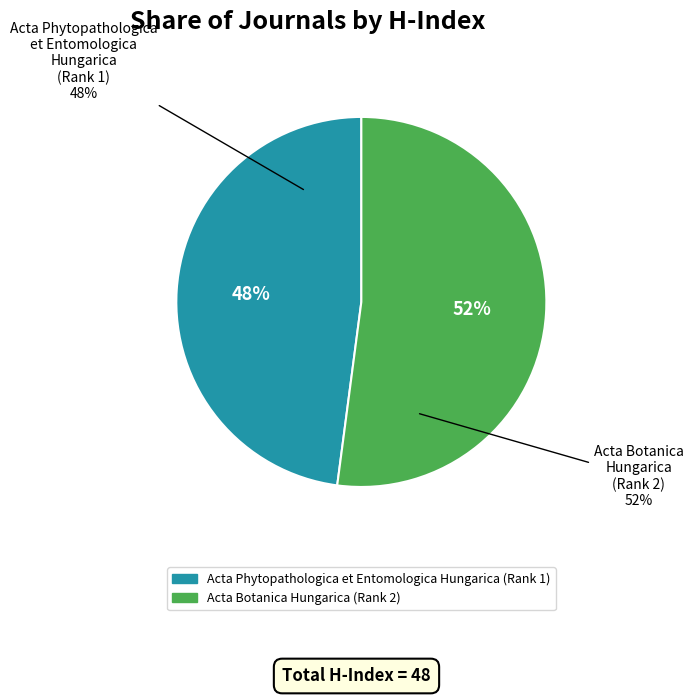

Which slice is the smallest?

Acta Phytopathologica et Entomologica Hungarica (Rank 1)